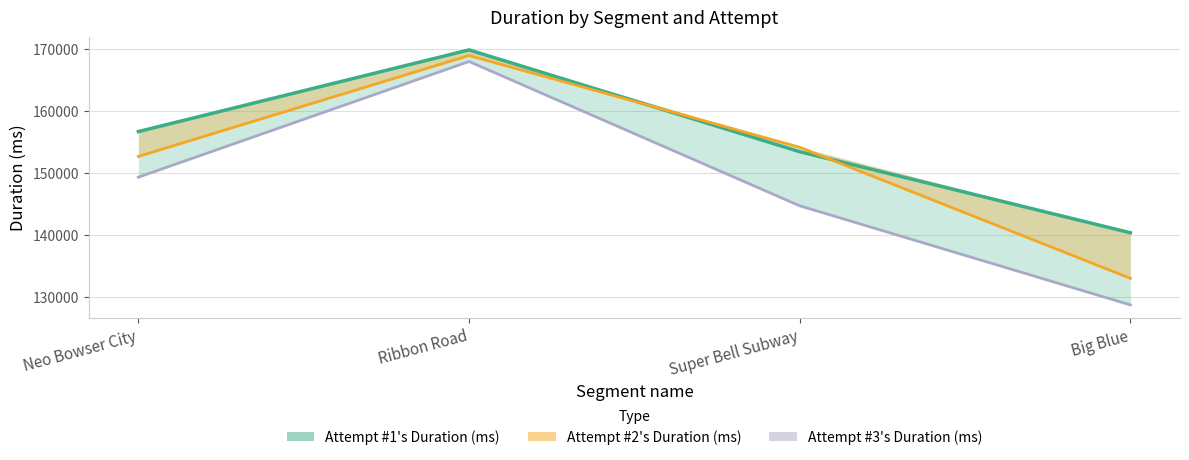

Count the Attempt #3's Duration (ms) values in the range 144638 to 167906.

3